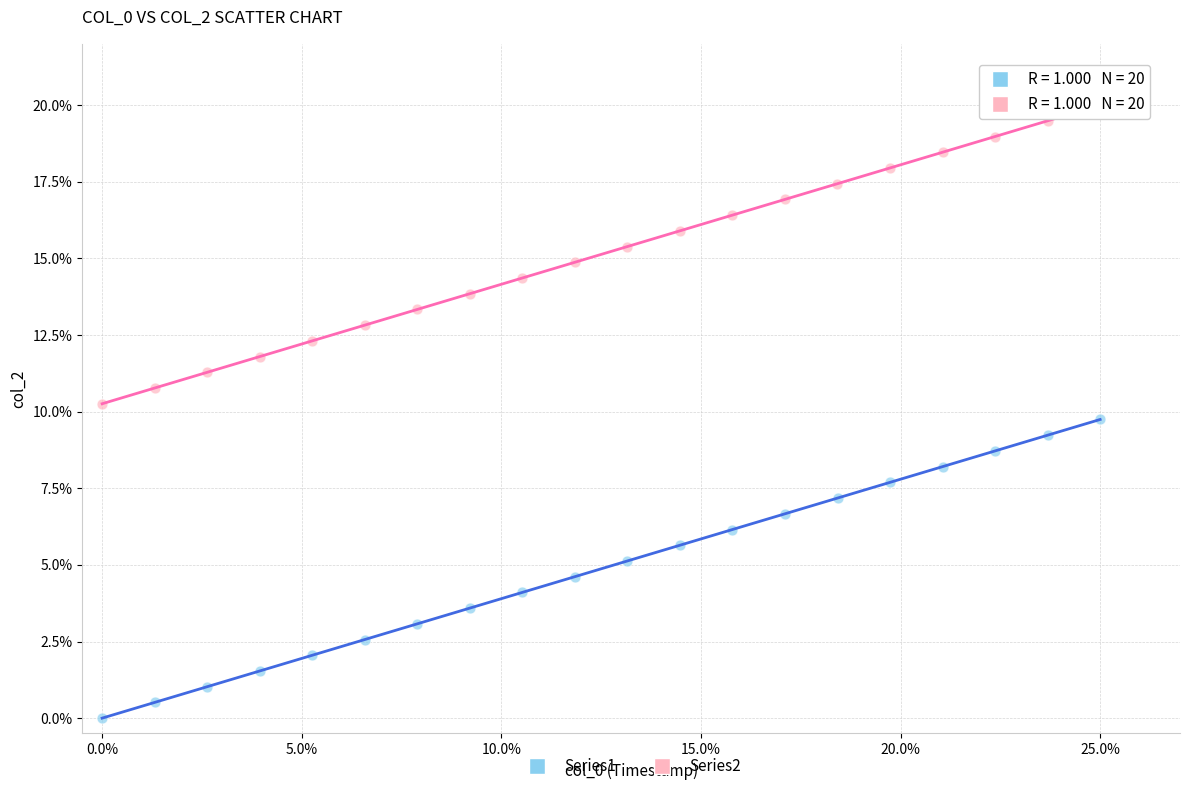

What are all the series names shown in the legend?

Series1, Series2